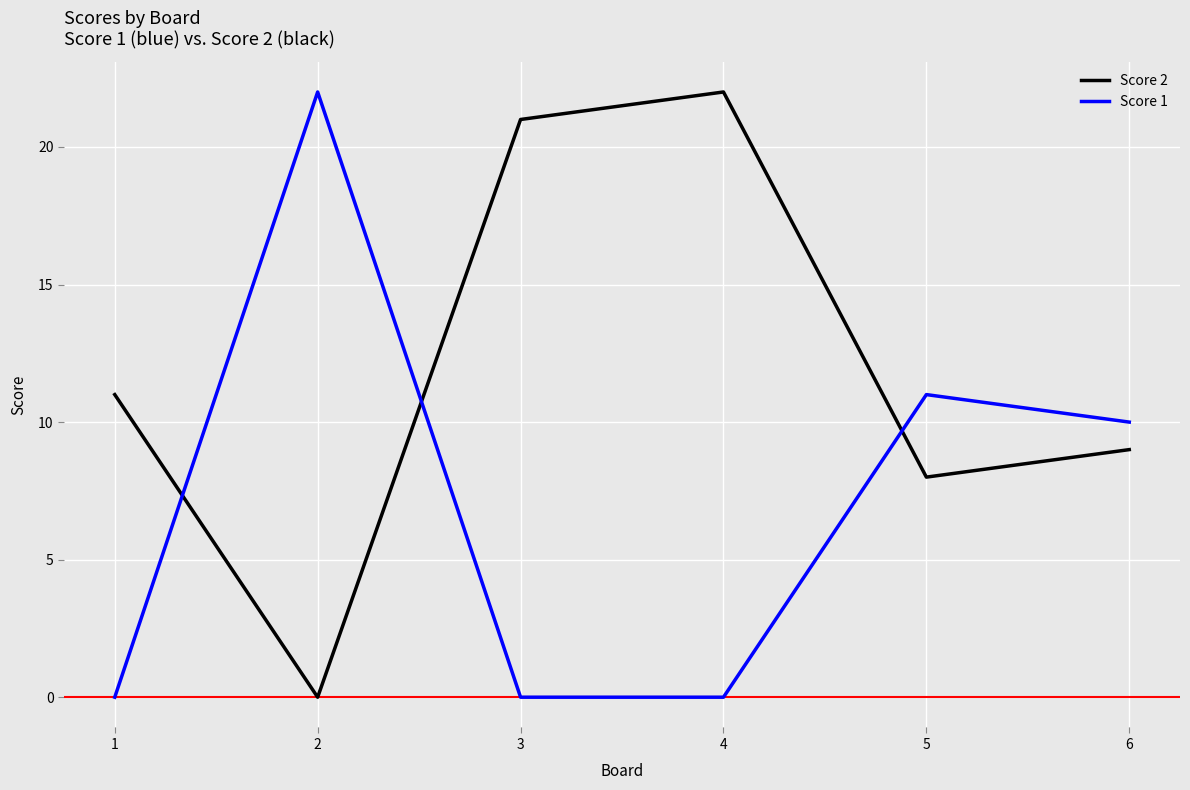

What is the difference between the highest and lowest values at 3?

21